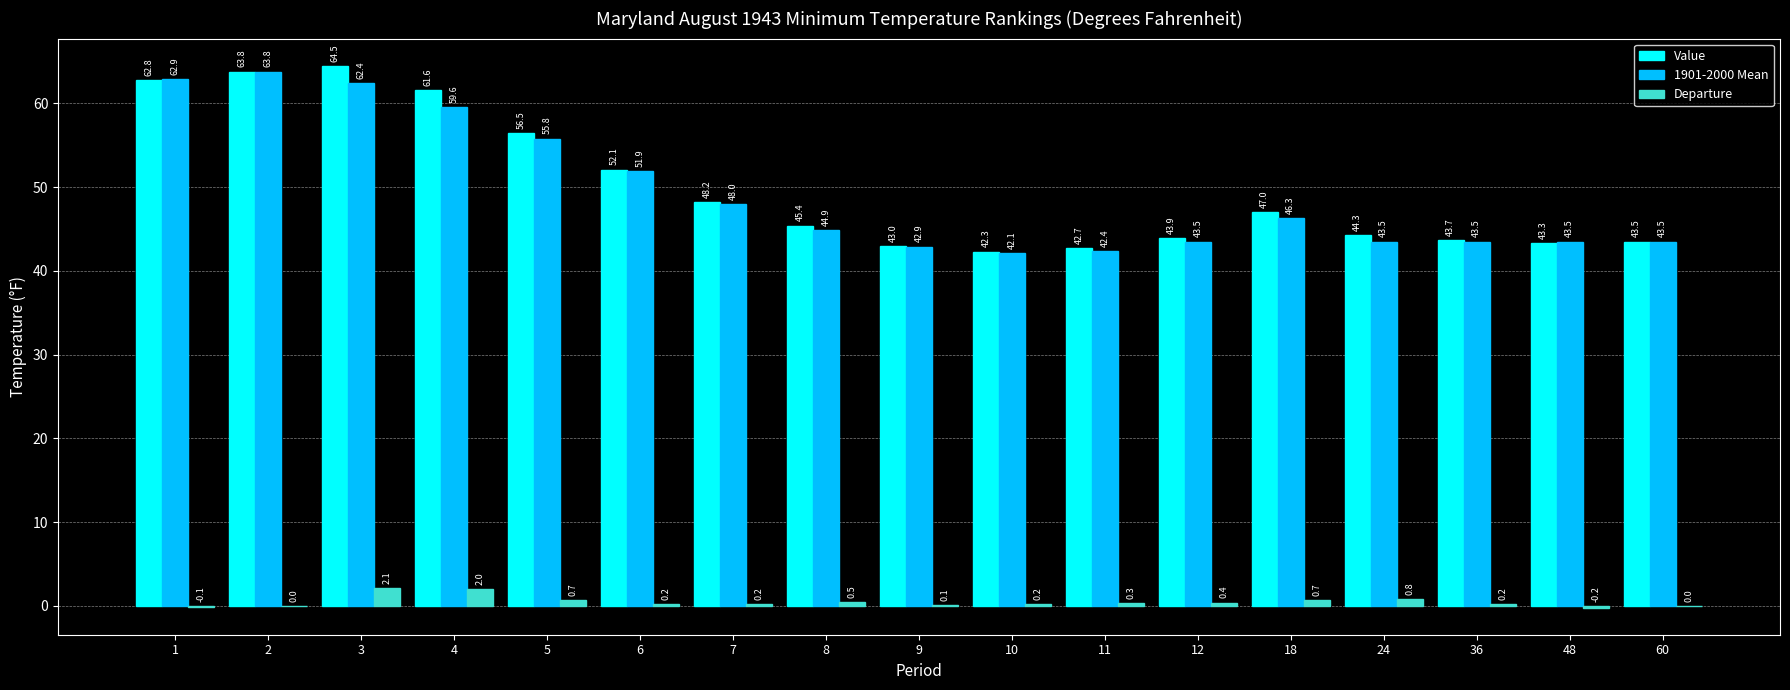

Are the bars horizontal?

No